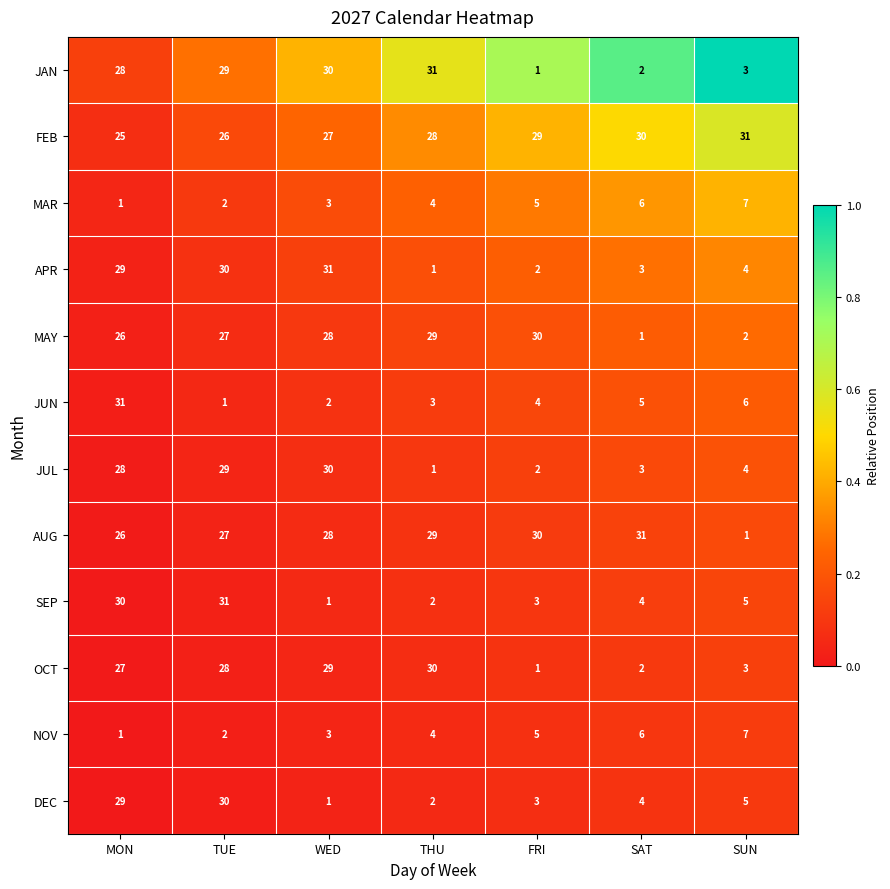

List the labels in order of MAY value, smallest first.

SAT, SUN, MON, TUE, WED, THU, FRI